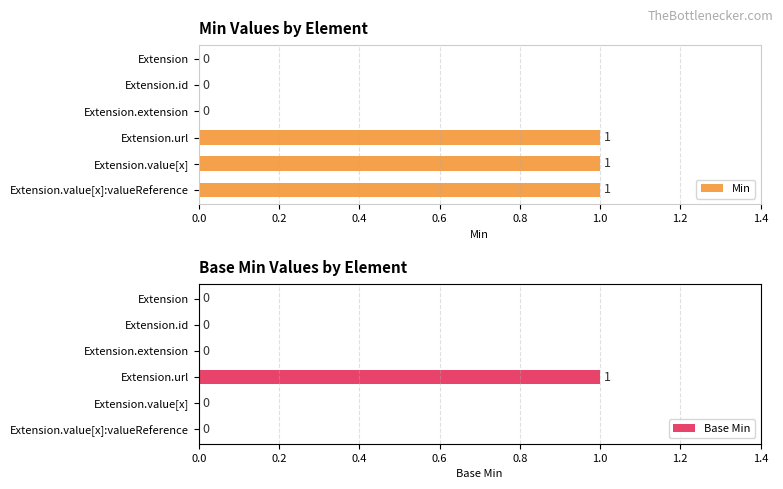

Which series has the largest range (max minus min)?

Min